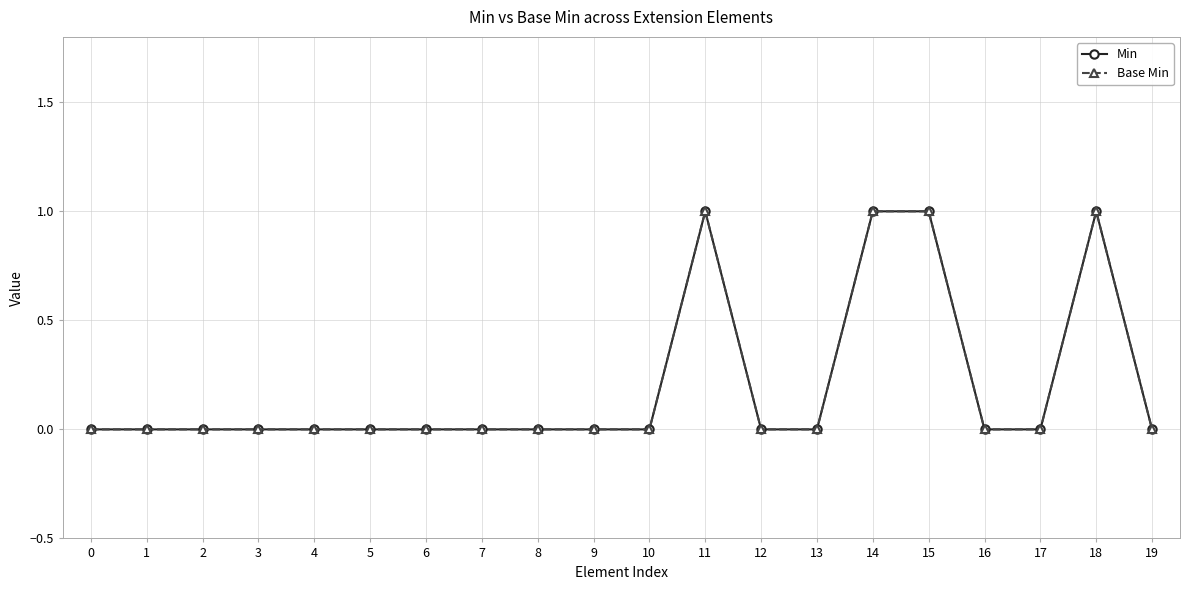

True or false: Base Min has more than 2 interior local peaks.

False